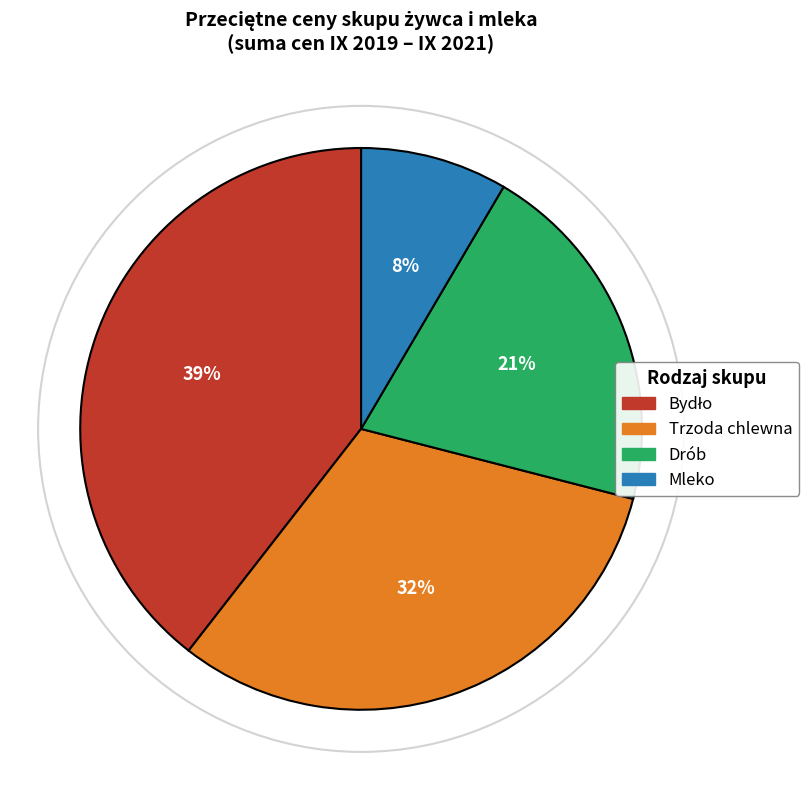

To the nearest percent, what is the average slice percentage?

25%